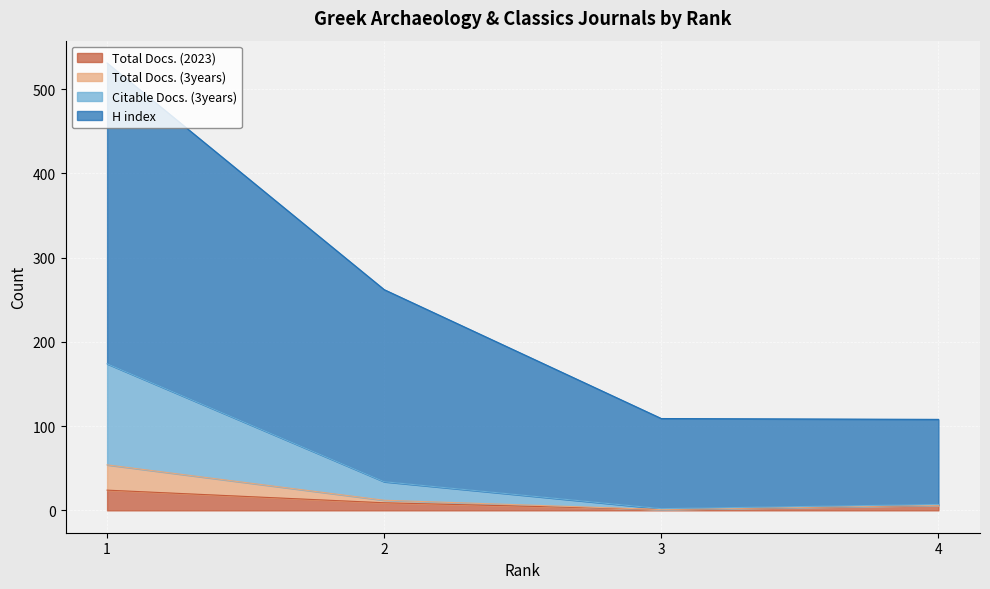

True or false: H index and Total Docs. (2023) intersect in this chart.

False